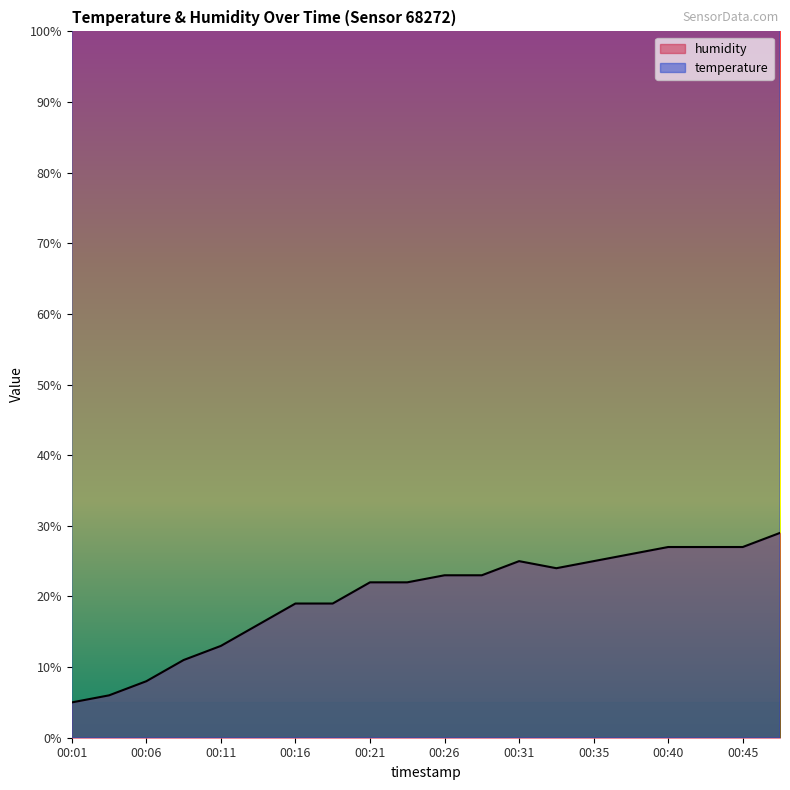

How many lines are shown in the chart?

2